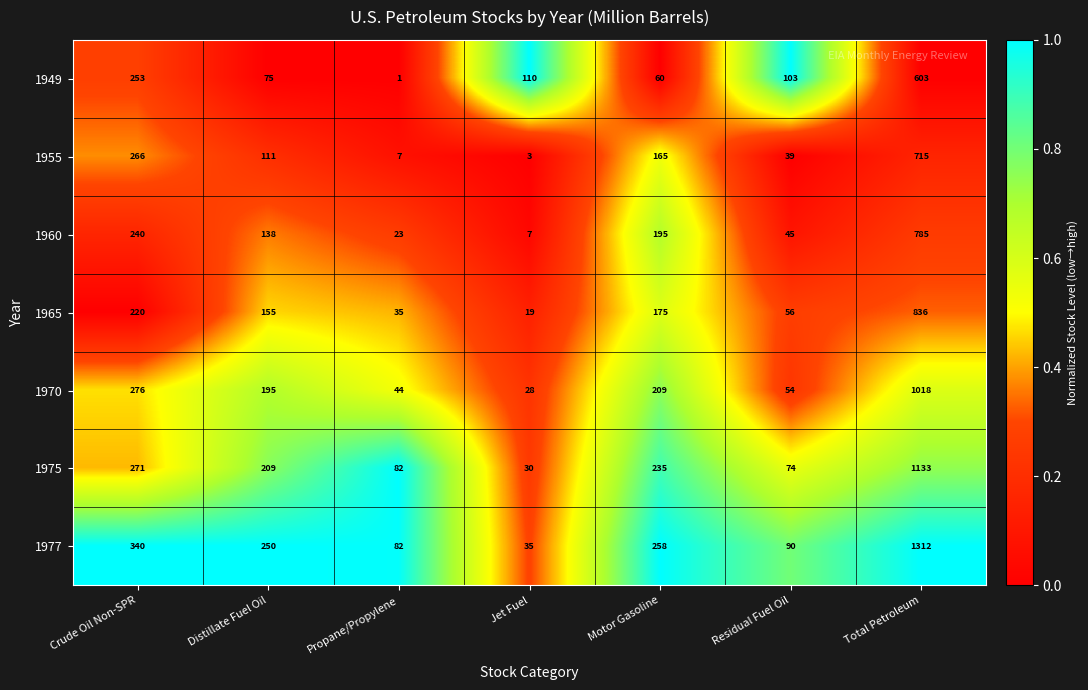

Where does the 1965 series first go above 155?

Crude Oil Non-SPR